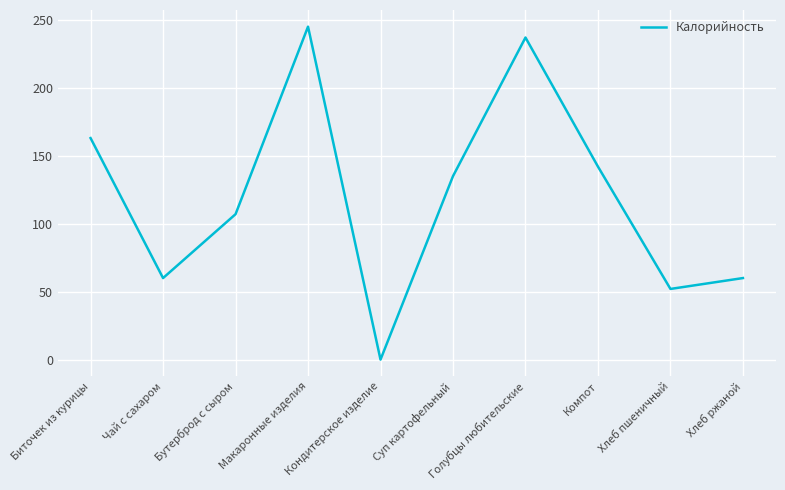

Which category has the highest value across all series?

Макаронные изделия